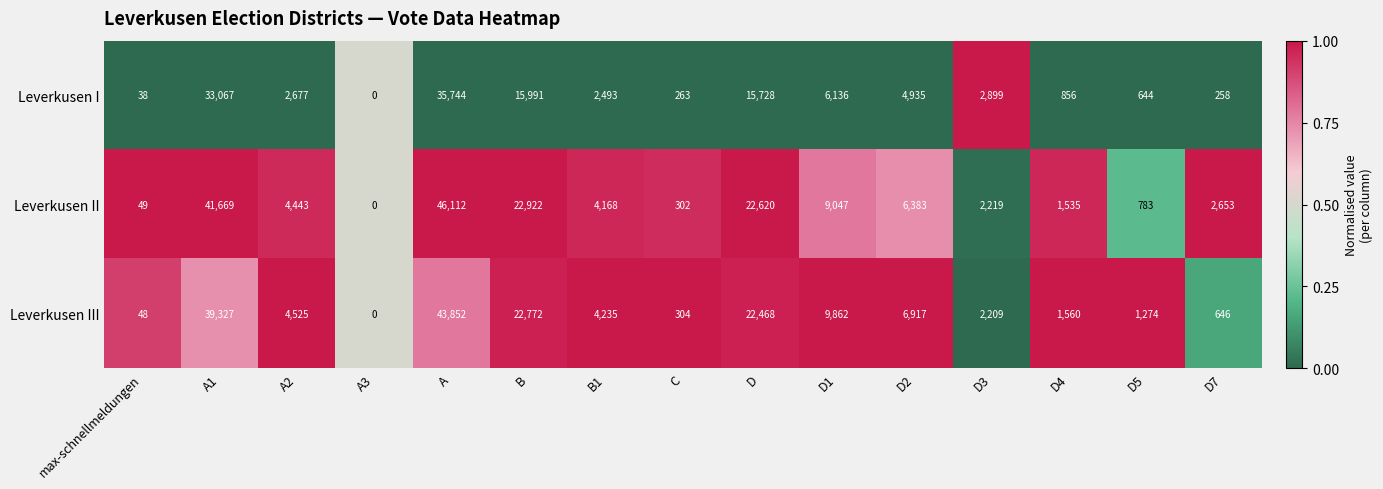

Count the number of categories in the chart.

15